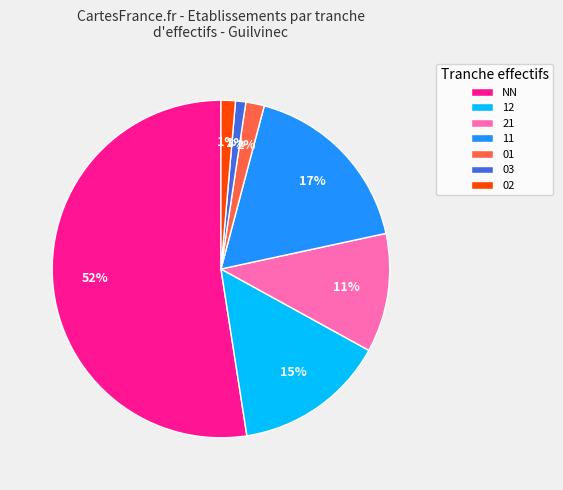

Which has a higher value, 12 or NN?

NN